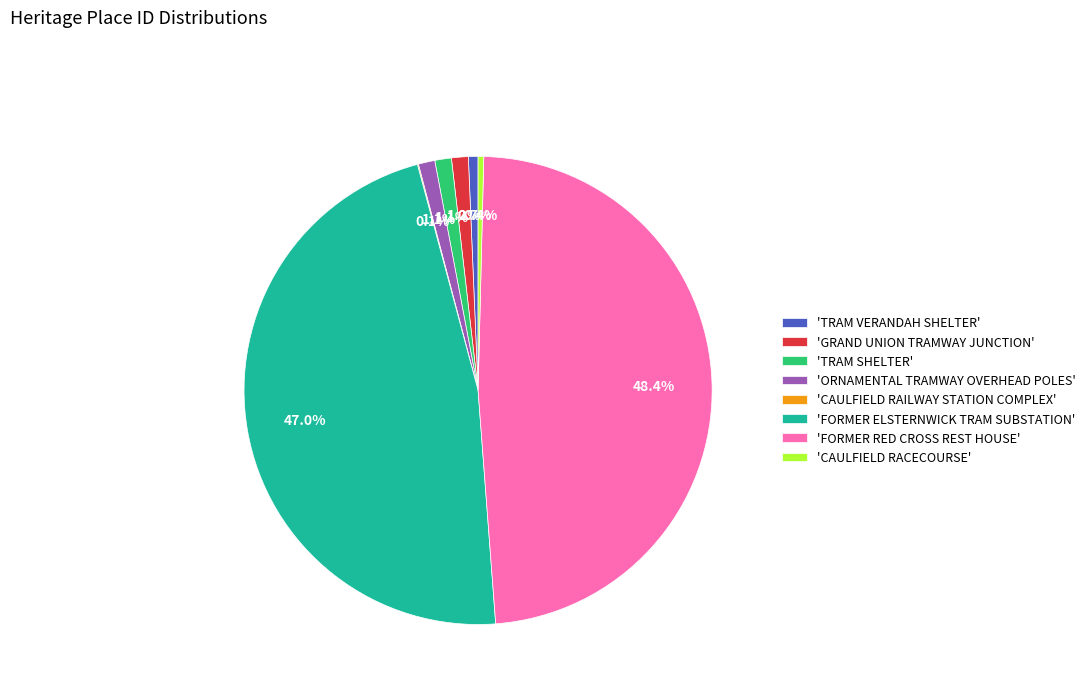

Does any single category account for the majority?

No